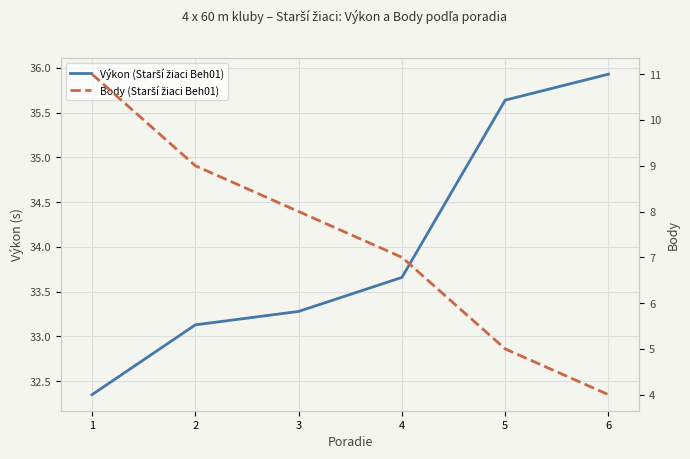

What is the difference between the maximum and minimum values in the Výkon (Starší žiaci Beh01) series?

3.6